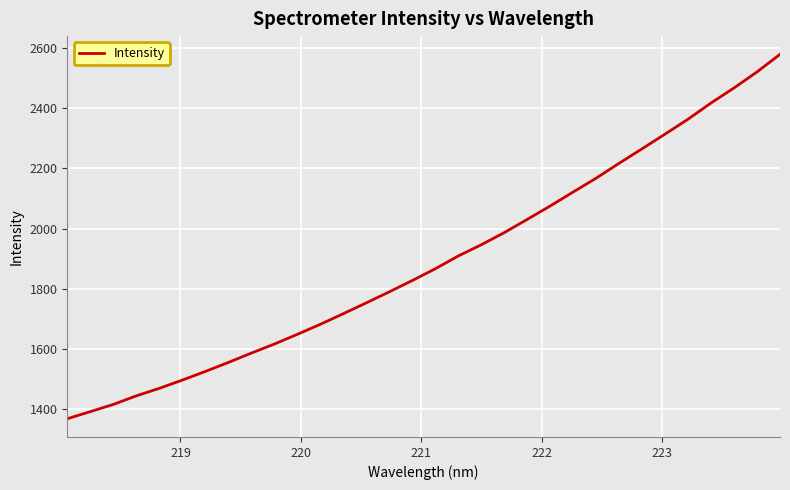

True or false: the data has more than 1 interior local peaks.

False